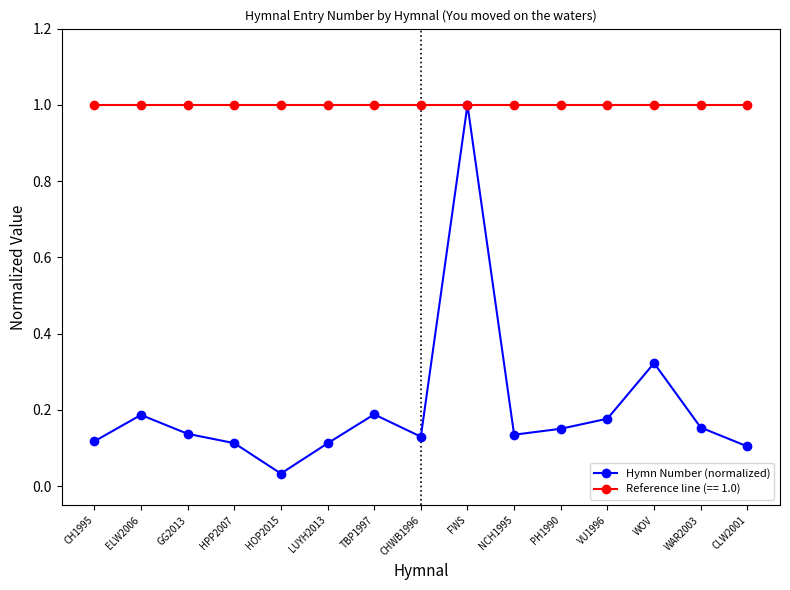

What is the greatest value displayed?

1.0